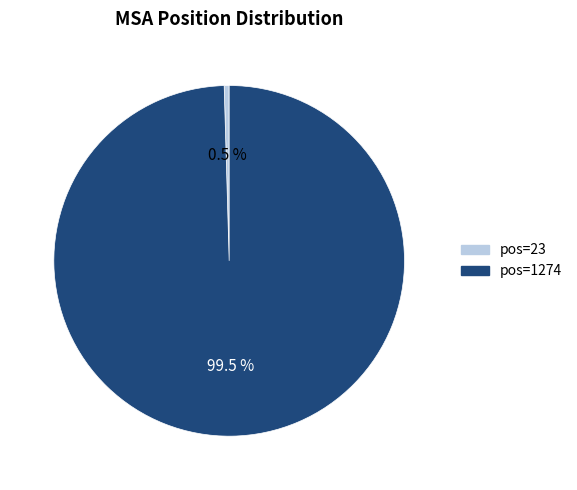

Is there any slice that represents more than half of the pie?

Yes